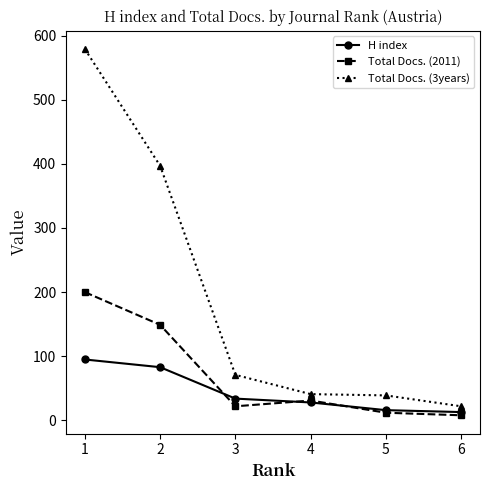

What is the value of the Total Docs. (3years) point at the 4th from the left?

41